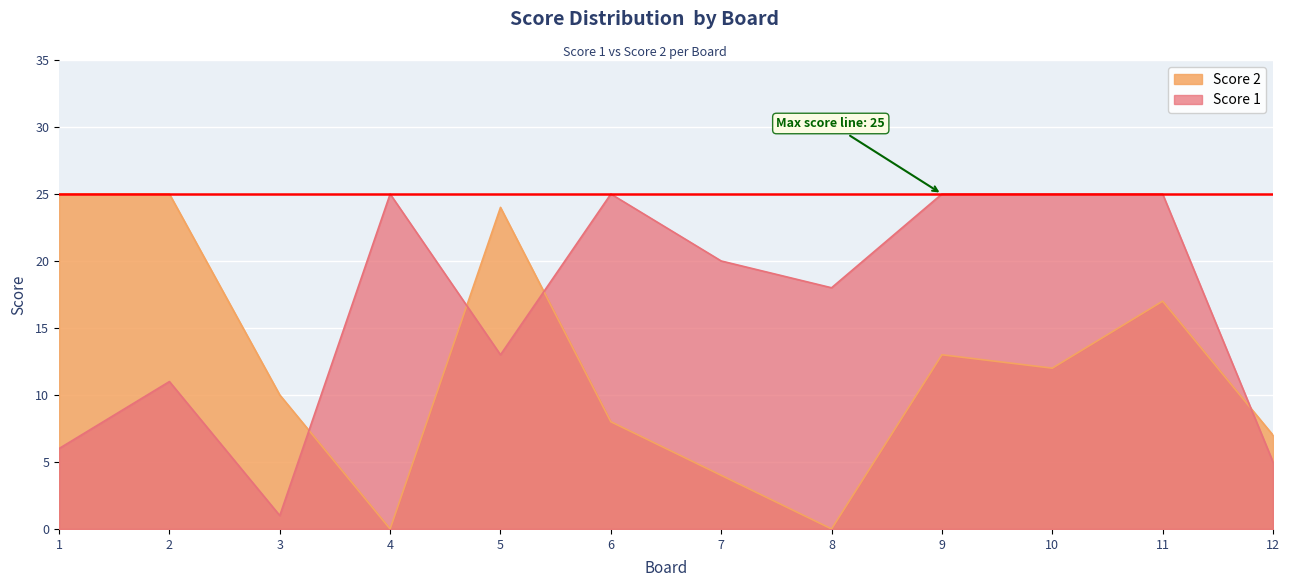

What is the difference between the maximum and second lowest values in the Score 2 series?

25